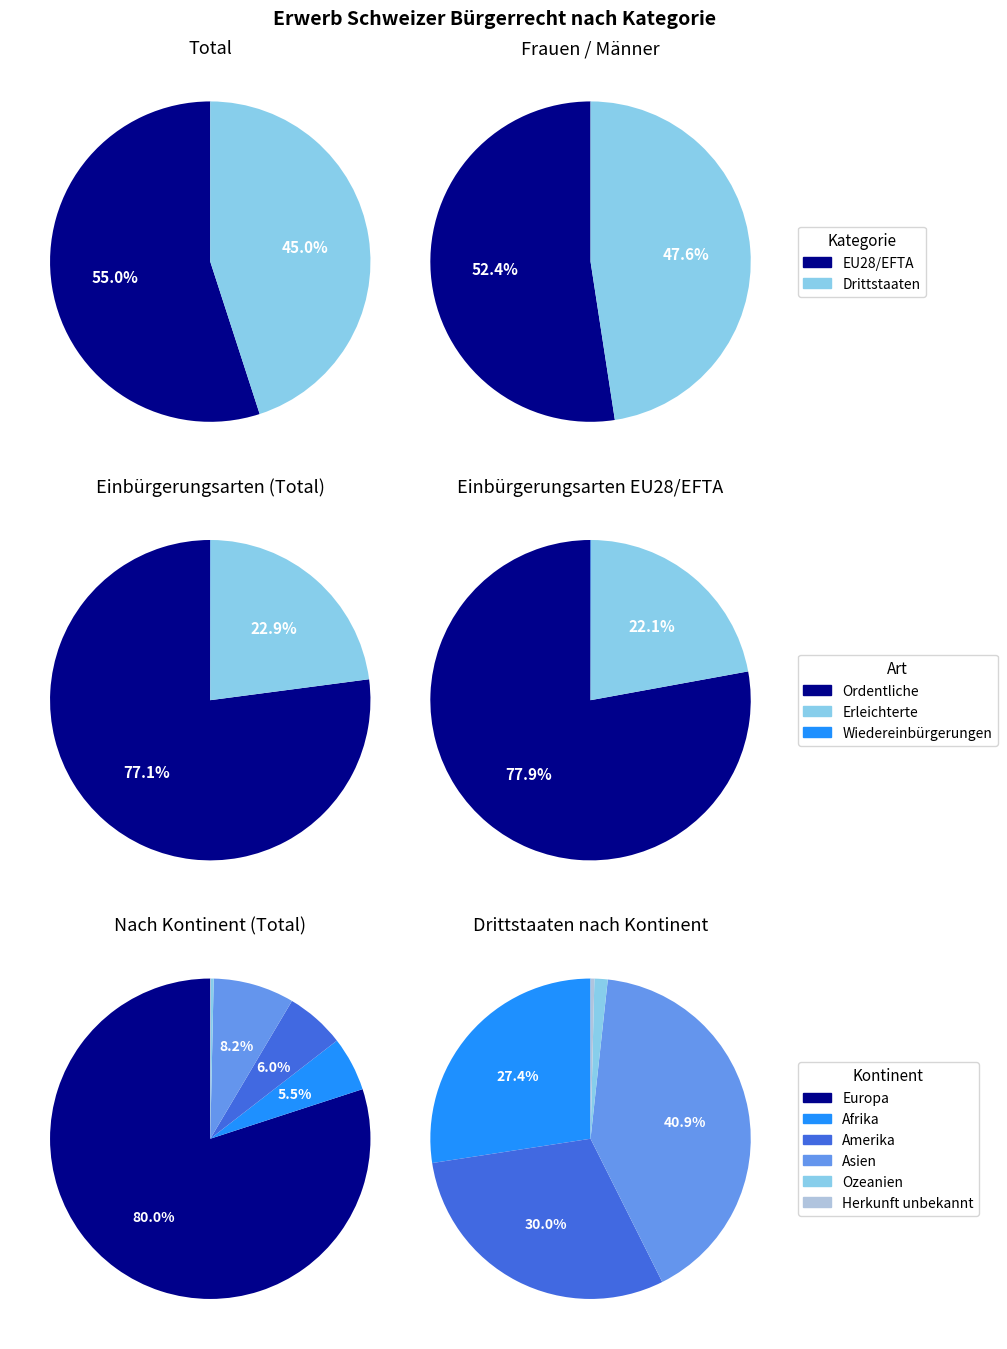

To the nearest percent, what percentage of the pie is Asien?

8%